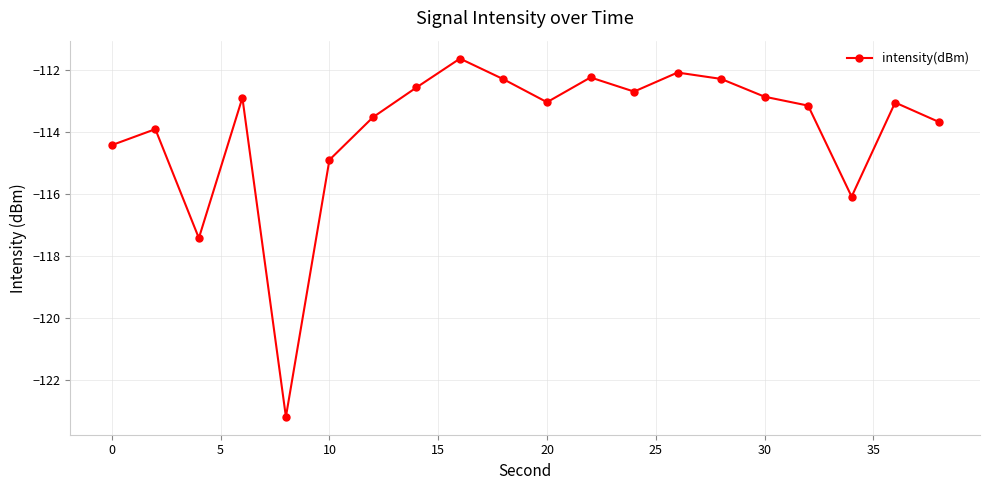

What is the sum of all values?

-2277.7